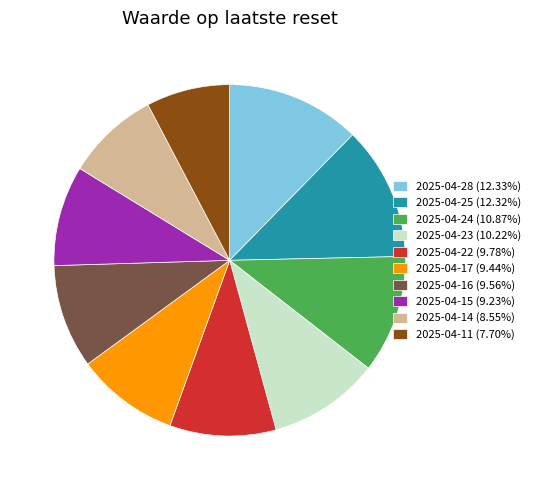

Does 2025-04-24 (10.87%) account for over 50% of the chart?

No